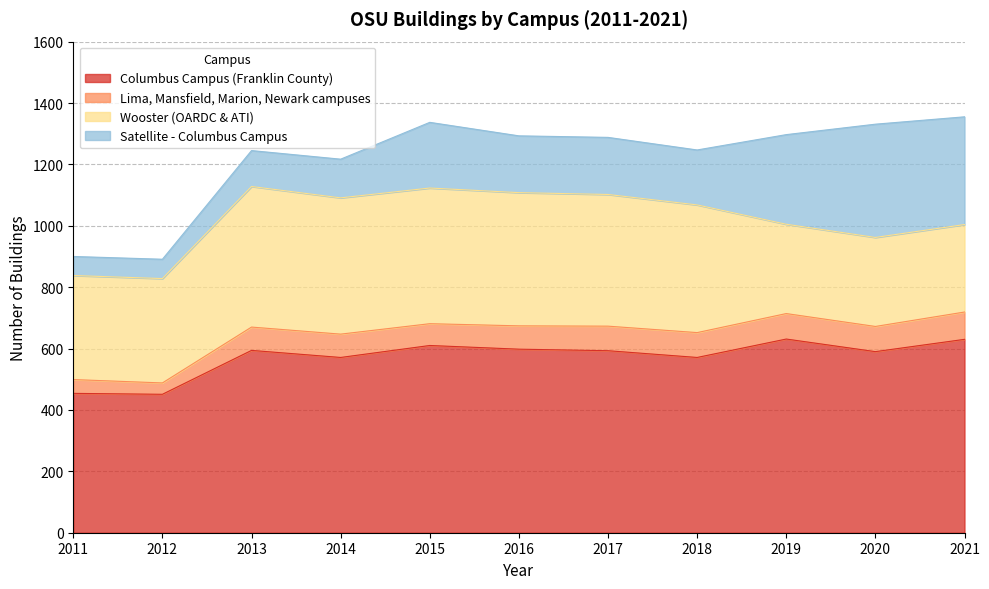

Reading left to right, extract all data points from this chart.

Columbus Campus (Franklin County): 454	451	594	571	610	598	593	571	631	590	630
Lima, Mansfield, Marion, Newark campuses: 45	37	76	76	71	76	80	81	83	82	89
Wooster (OARDC & ATI): 339	340	458	444	442	434	429	416	291	290	285
Satellite - Columbus Campus: 62	63	117	126	214	185	186	179	292	369	351